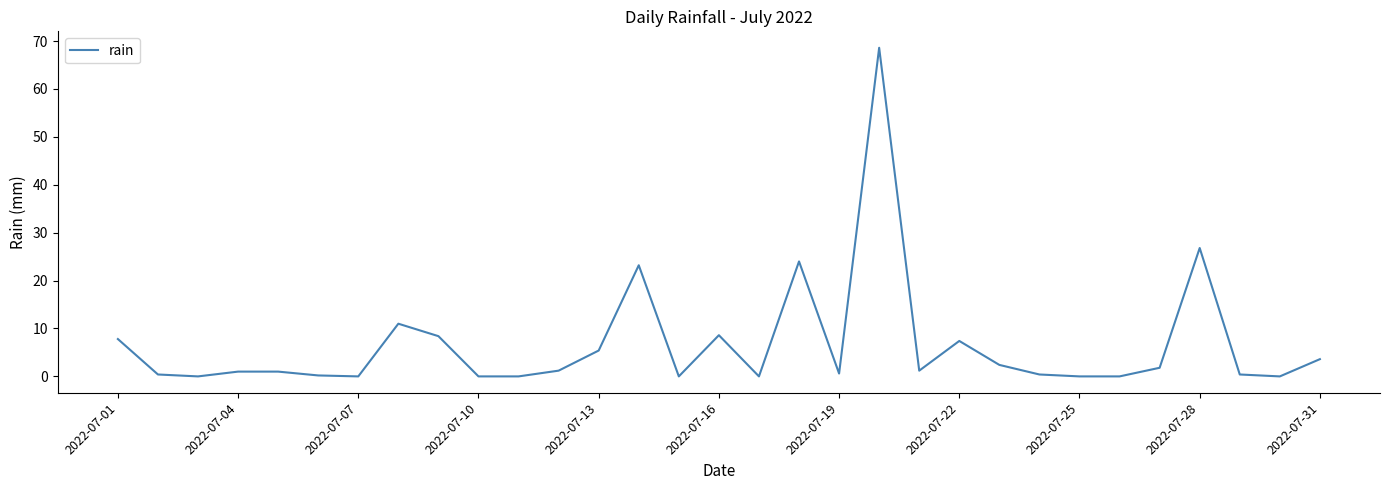

What is the difference between the maximum and minimum values?

68.6